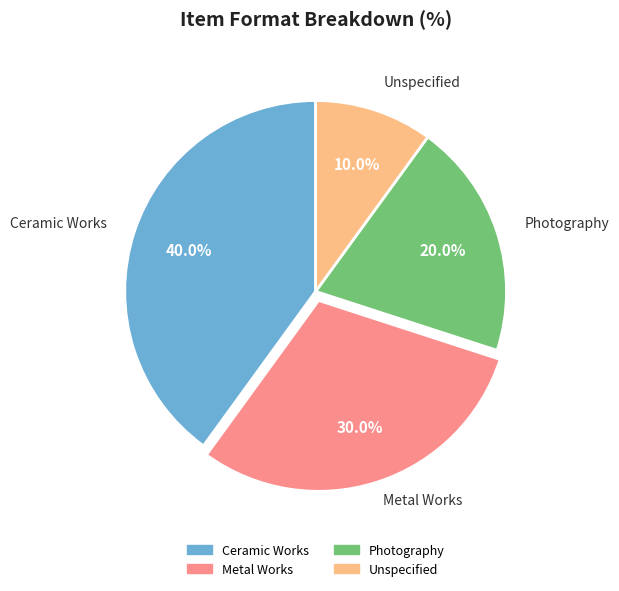

Which slice is the smallest?

Unspecified